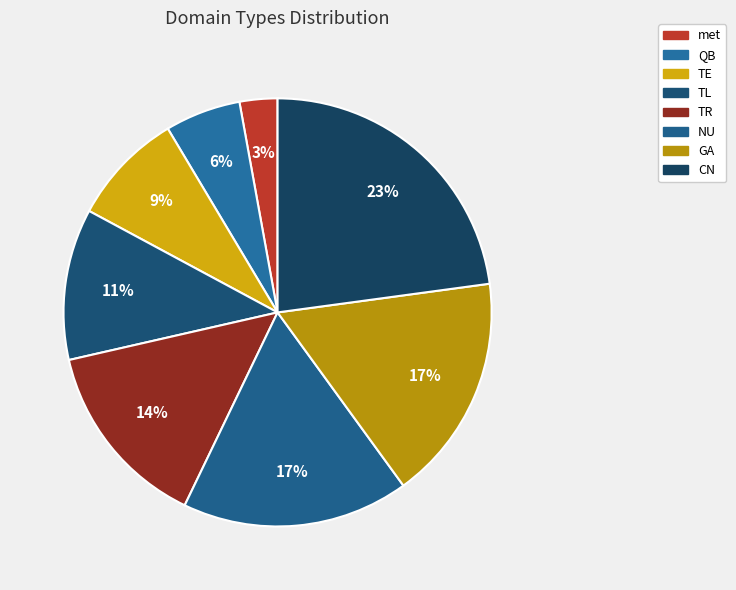

To the nearest percent, what is the difference between the largest and smallest slice percentages?

20%